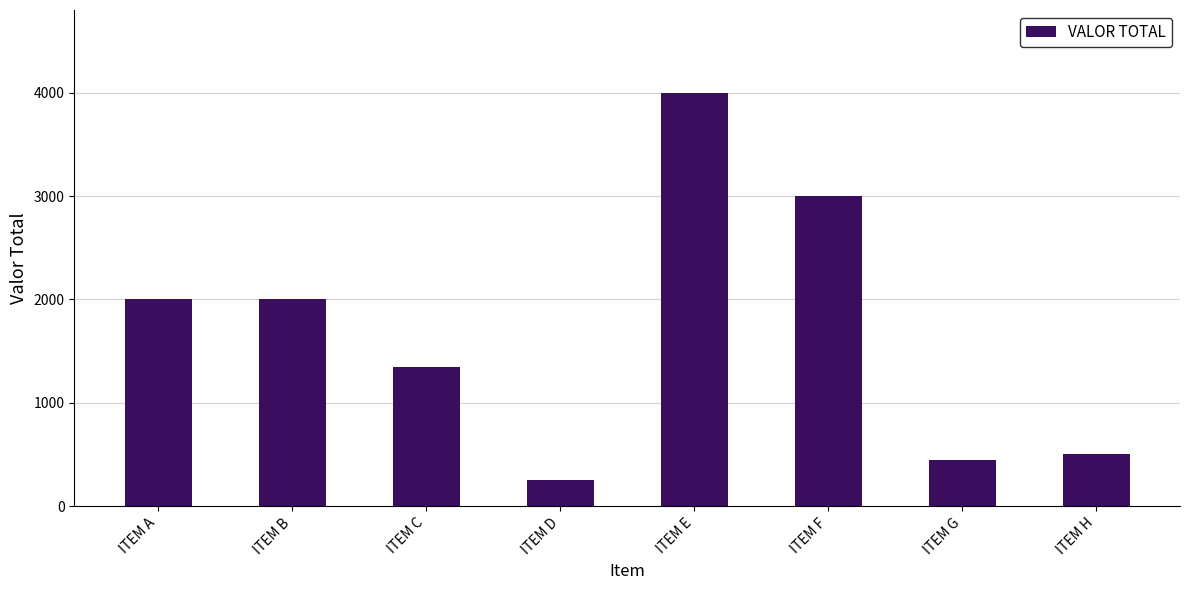

What is the difference between the values at ITEM G and ITEM E?

3550